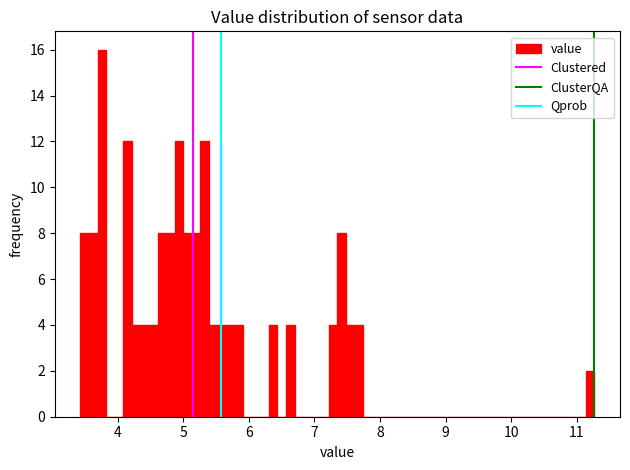

Around what value on the x-axis is the tallest bar? Give the approximate position of its centre, as read against the axis.

3.8